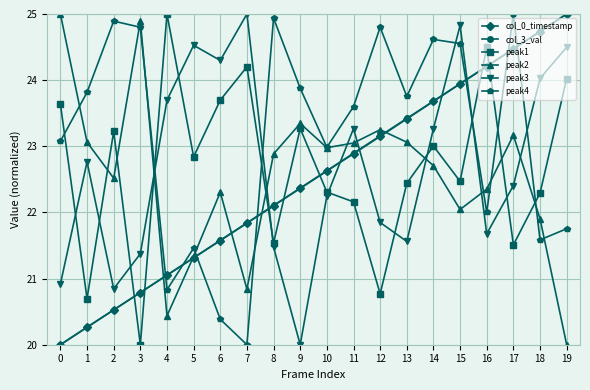

Where is the first local maximum for peak1?

2